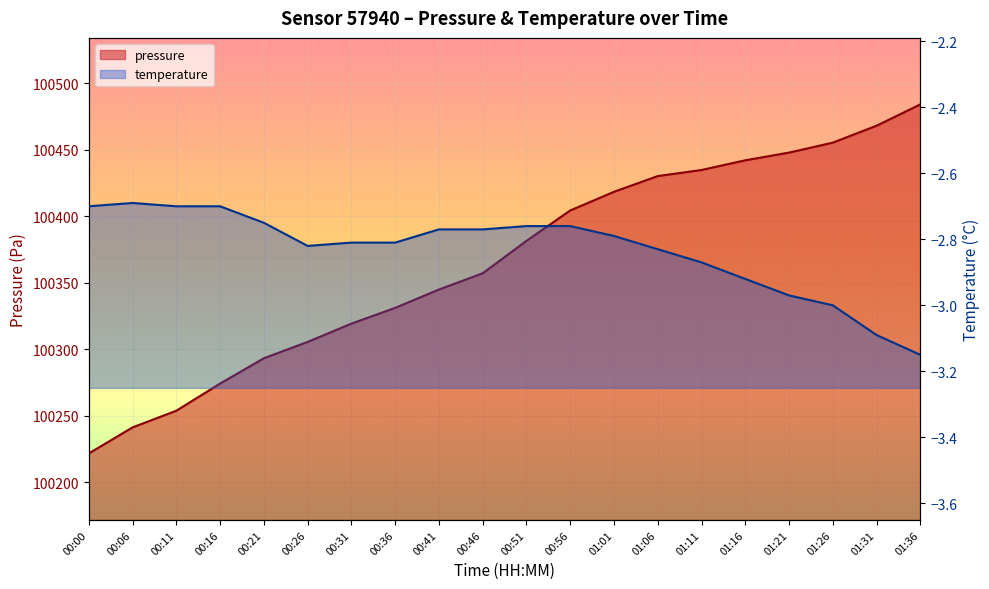

List the series in order of their overall mean, highest first.

pressure, temperature